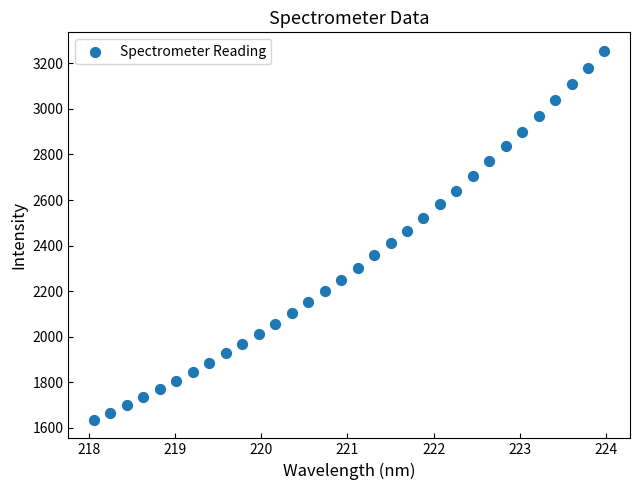

What is the range of X values (max minus min)?

5.9